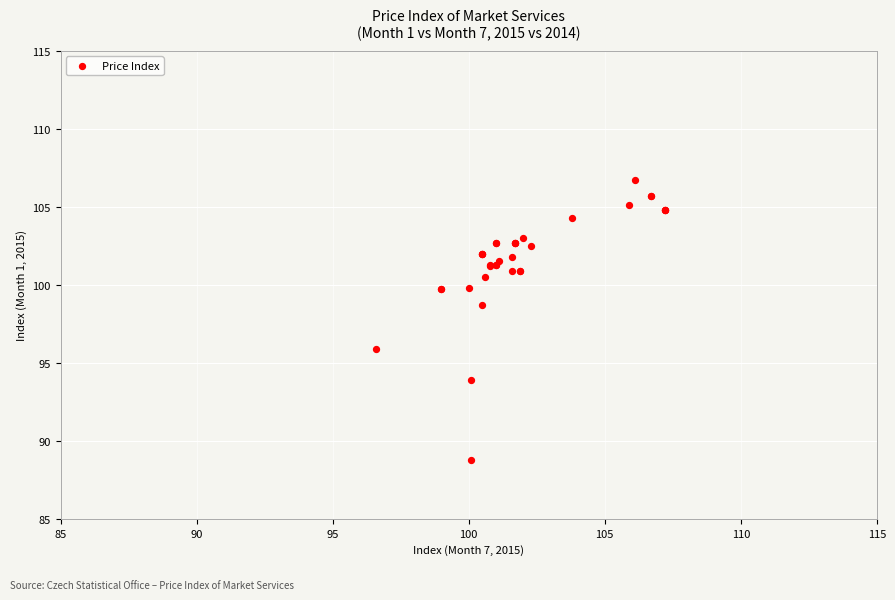

What Y value in the scatter plot is closest to 97?

95.9